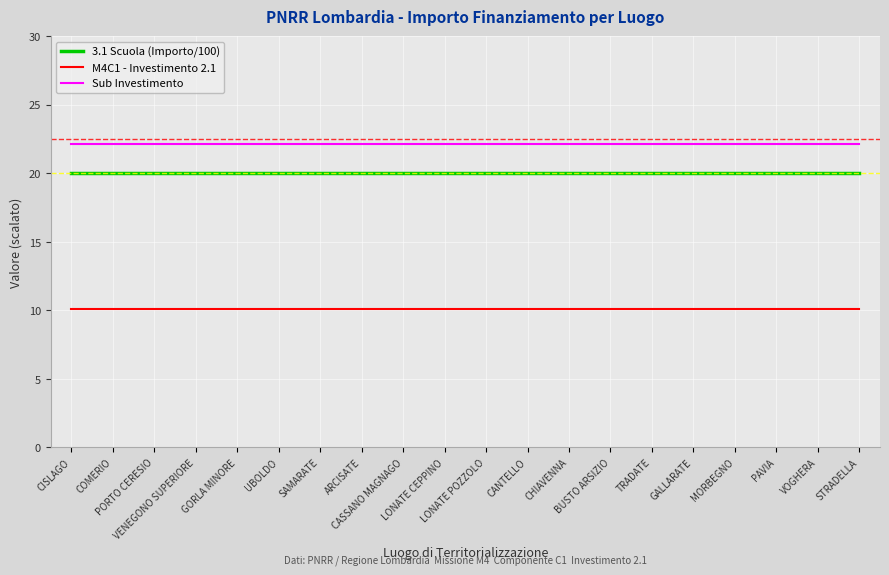

What is the average value of the Sub Investimento series?

22.1